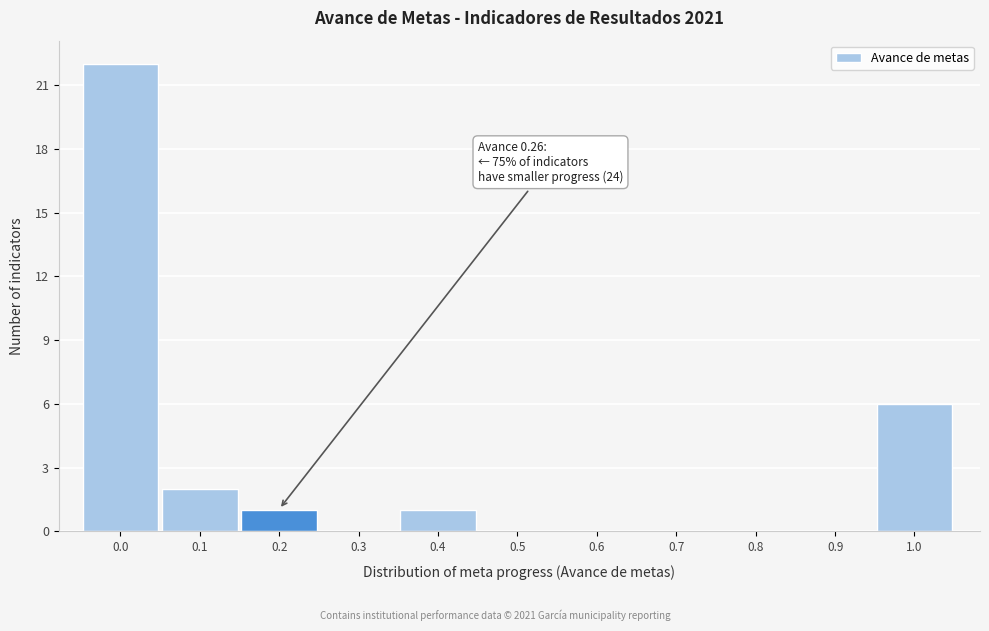

Reading left to right, transcribe all the data shown in this chart.

0.0=22	0.1=2	0.2=1	0.3=0	0.4=1	0.5=0	0.6=0	0.7=0	0.8=0	0.9=0	1.0=6